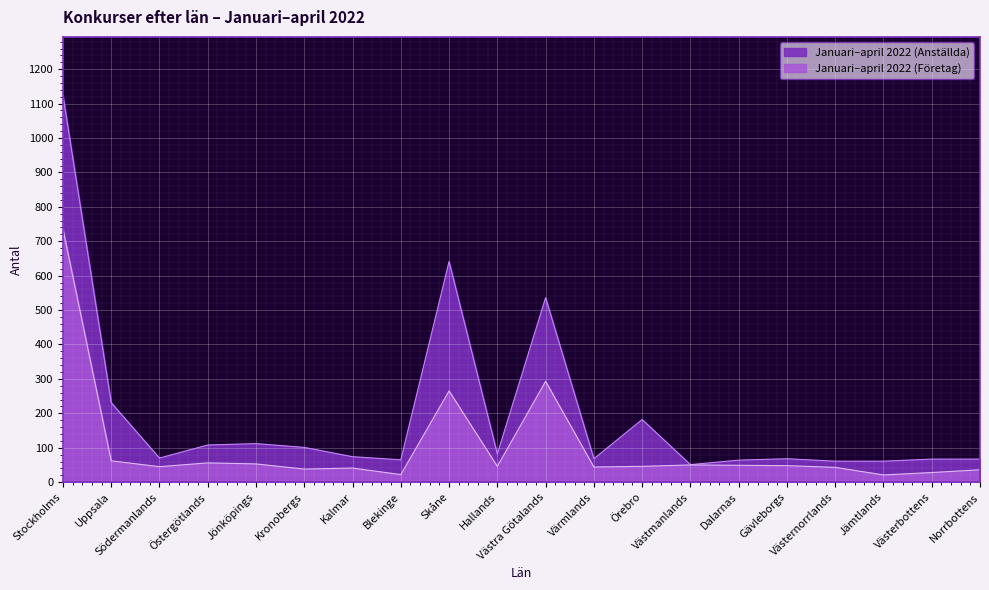

What is the value of the Januari–april 2022 (Företag) point at the 10th from the left?

46